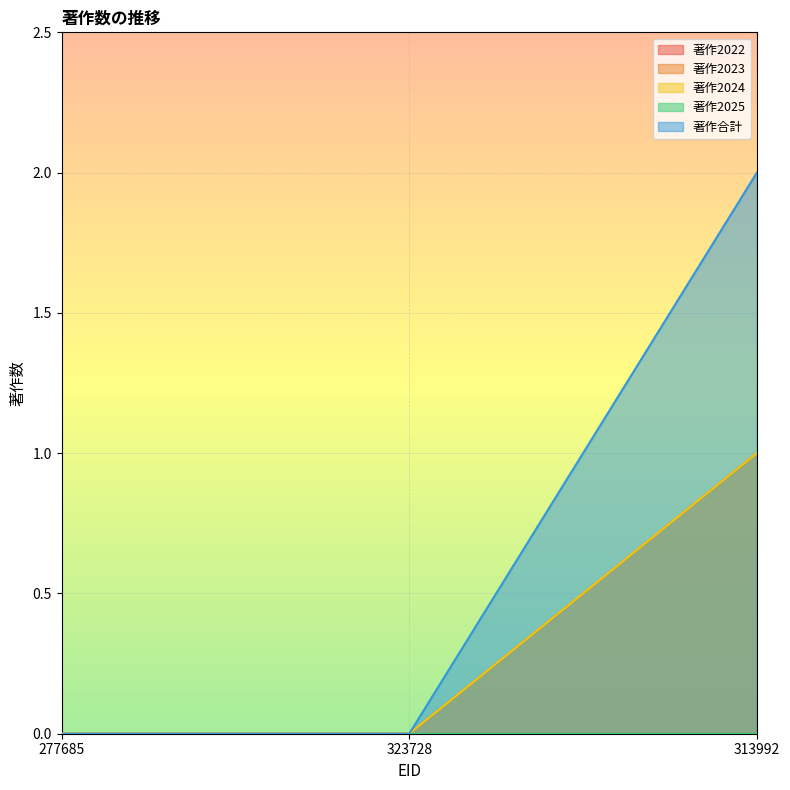

Is the value of 著作合計 at 277685 greater than the value of 著作2024 at 323728?

No